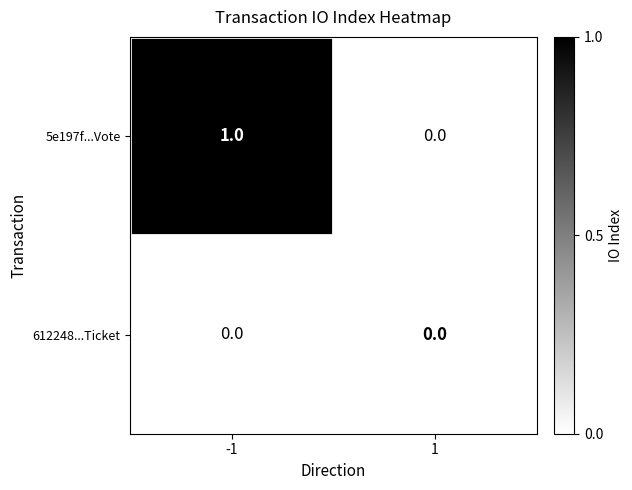

Is the value of 5e197f...Vote at -1 greater than the value of 612248...Ticket at 1?

Yes